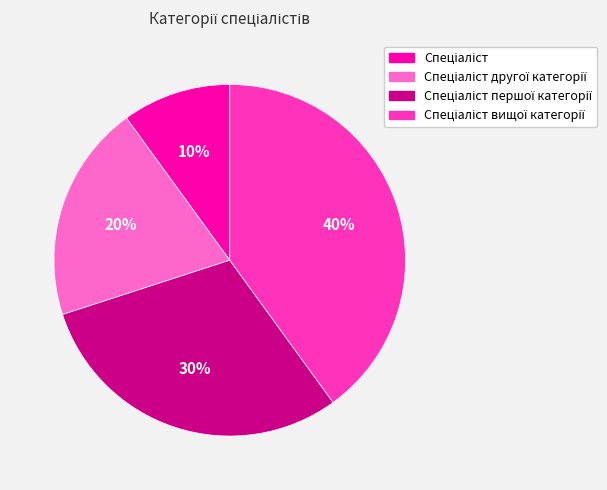

Is there a majority slice in this chart?

No